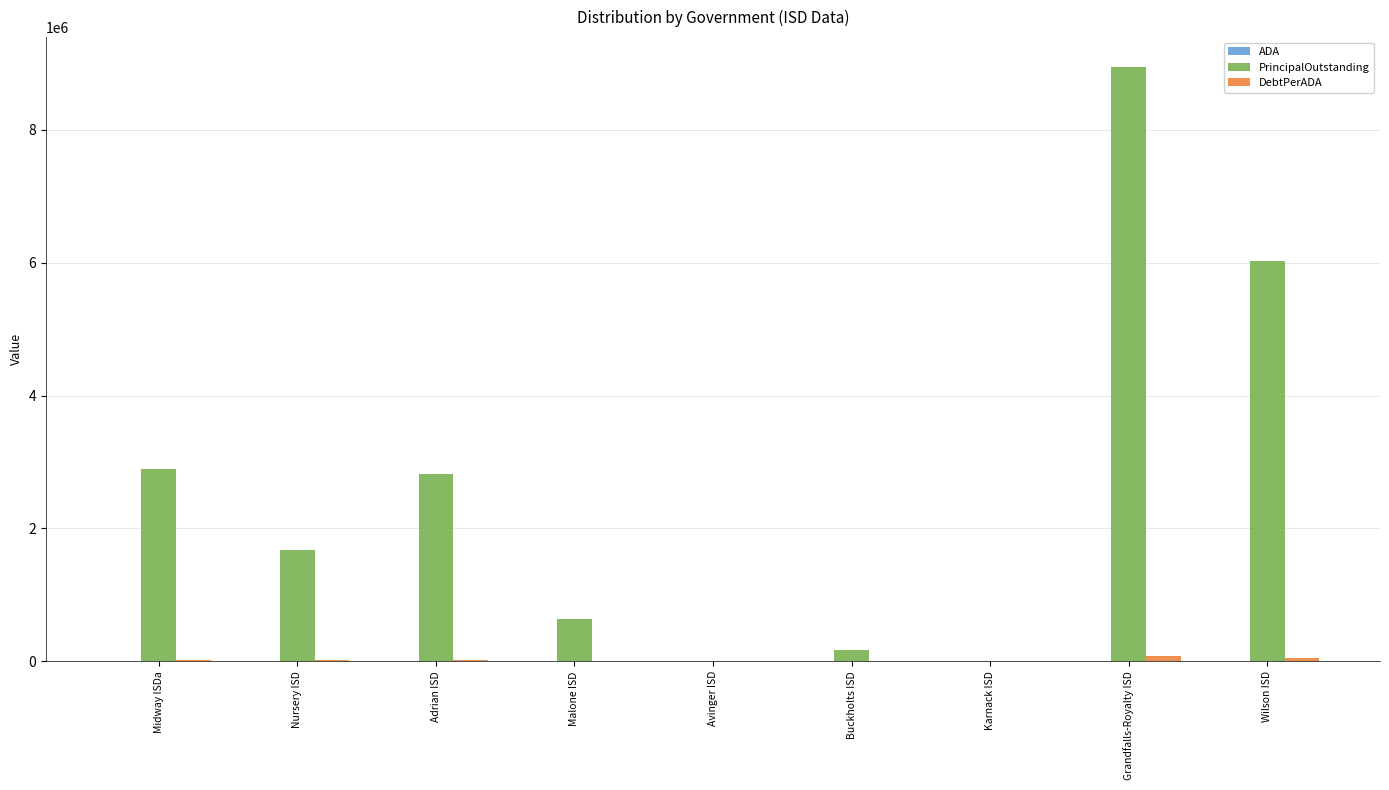

Are the bars grouped side by side (vs. stacked)?

Yes